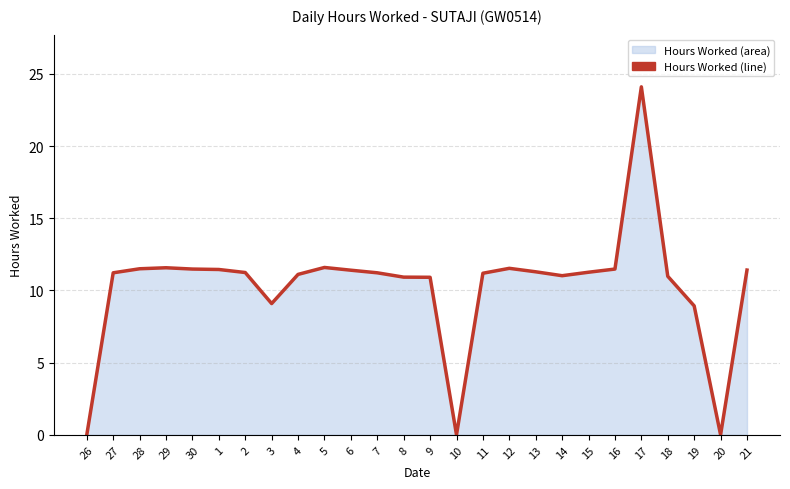

Which label corresponds to the smallest value in the chart?

26